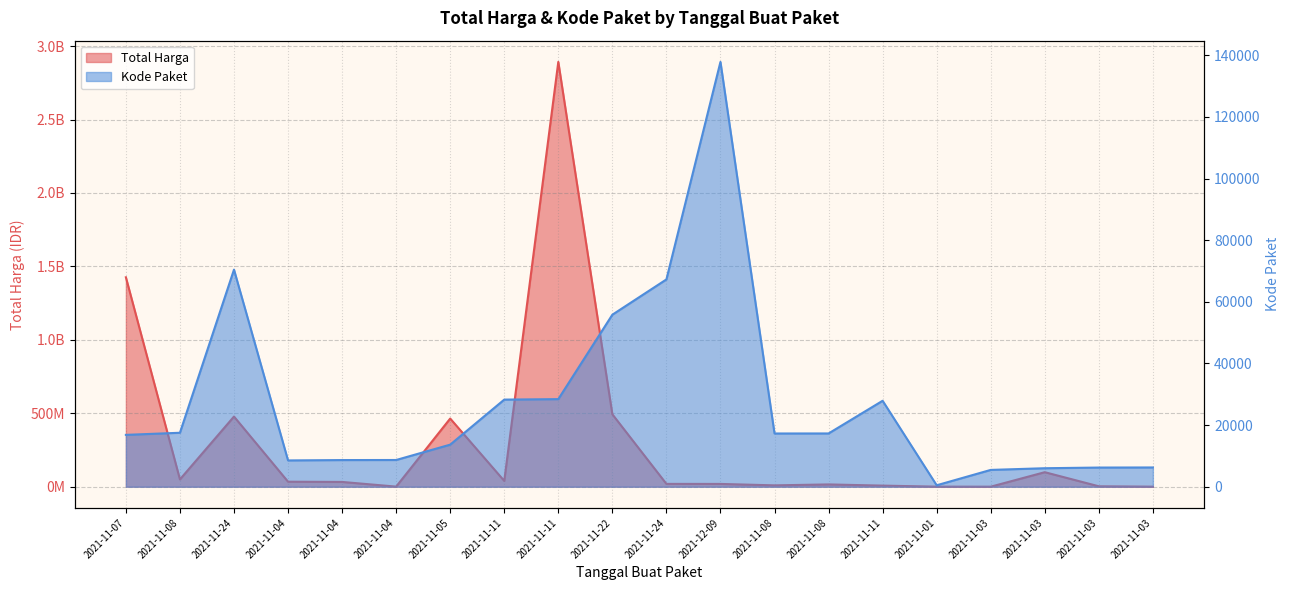

How many lines are shown in the chart?

2